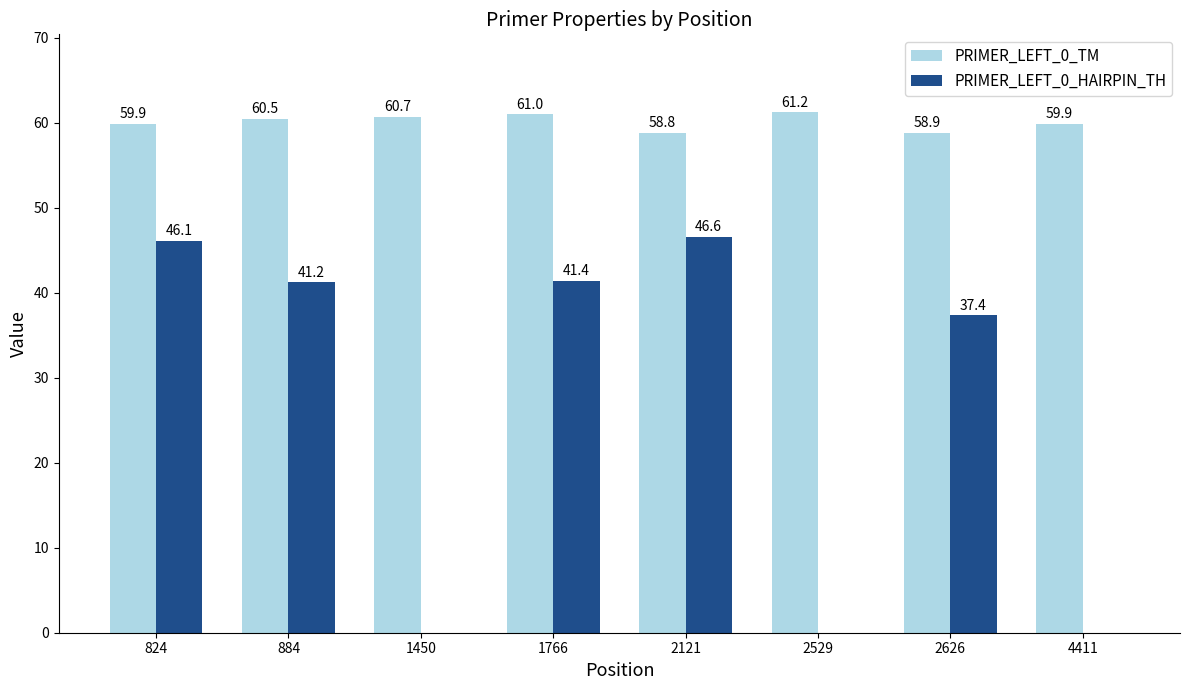

Where does the PRIMER_LEFT_0_TM series first go above 60?

884